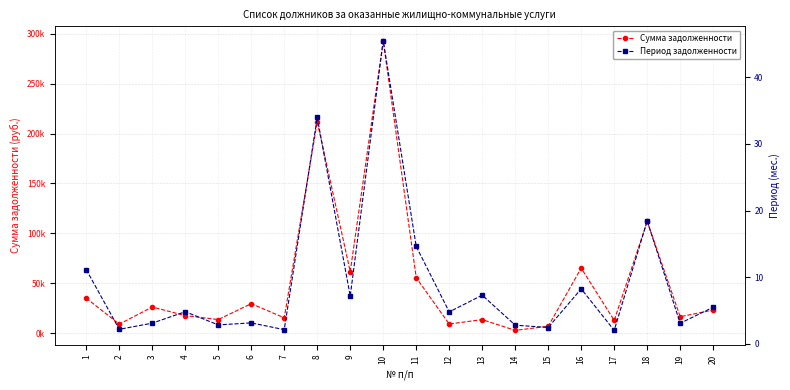

True or false: Период задолженности and Сумма задолженности cross at least once.

False